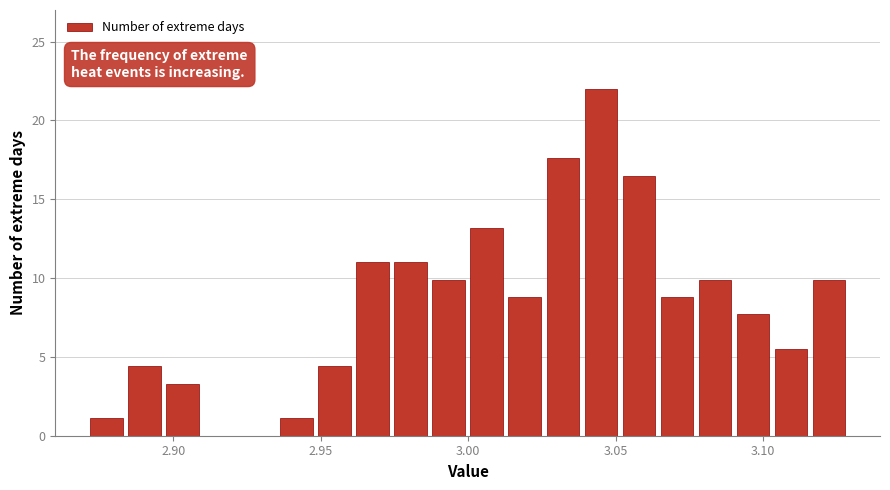

Read against the x-axis, roughly where is the centre of the tallest bar?

3.045